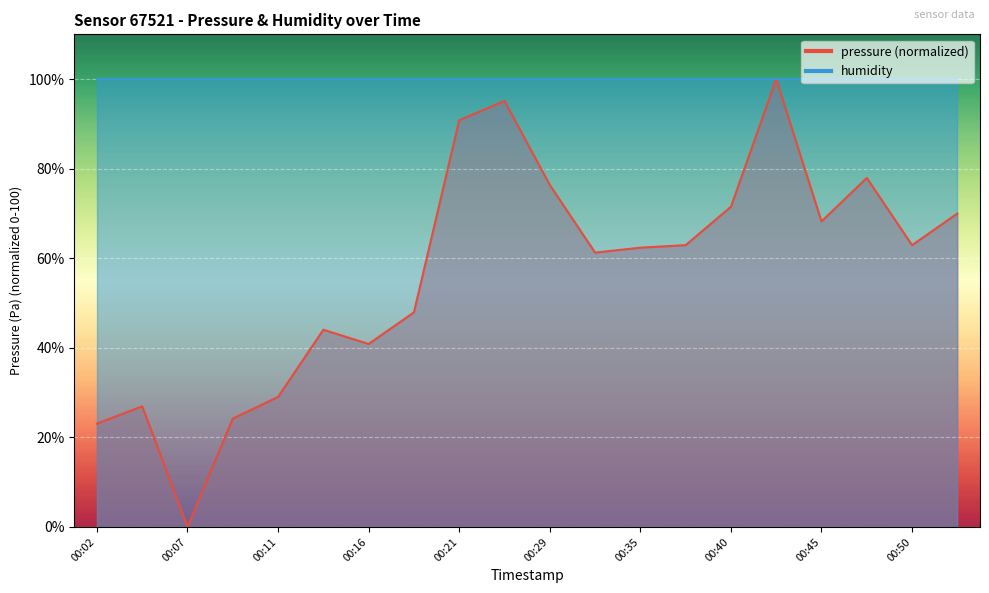

At which label does the data first exceed 62?

00:21